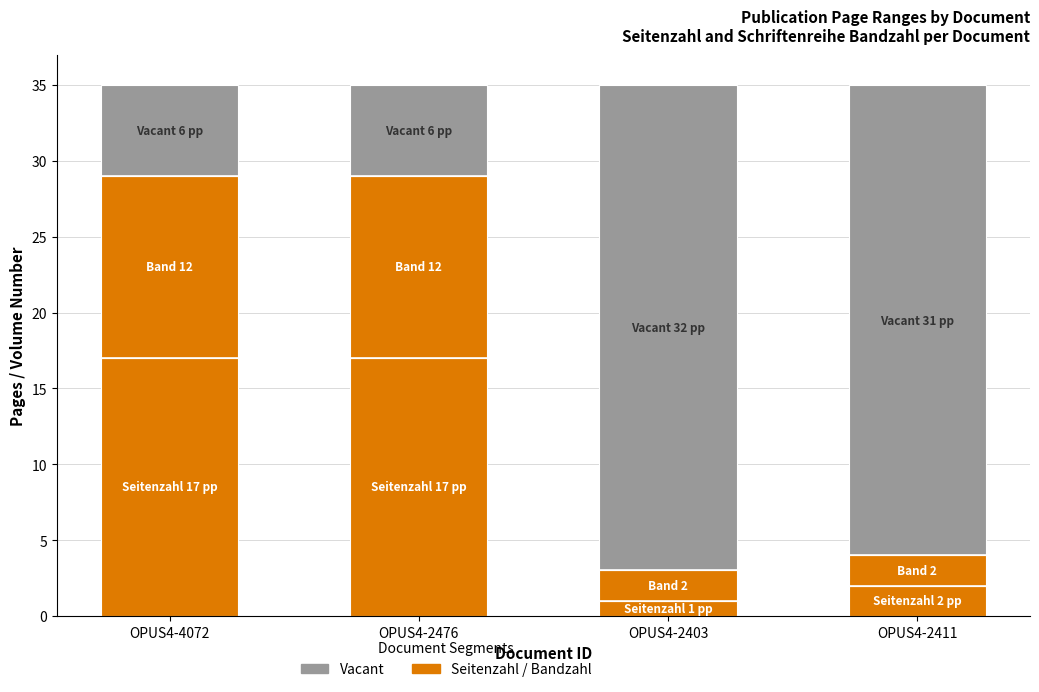

The Vacant series shows 9 at OPUS4-4072. True or false?

False